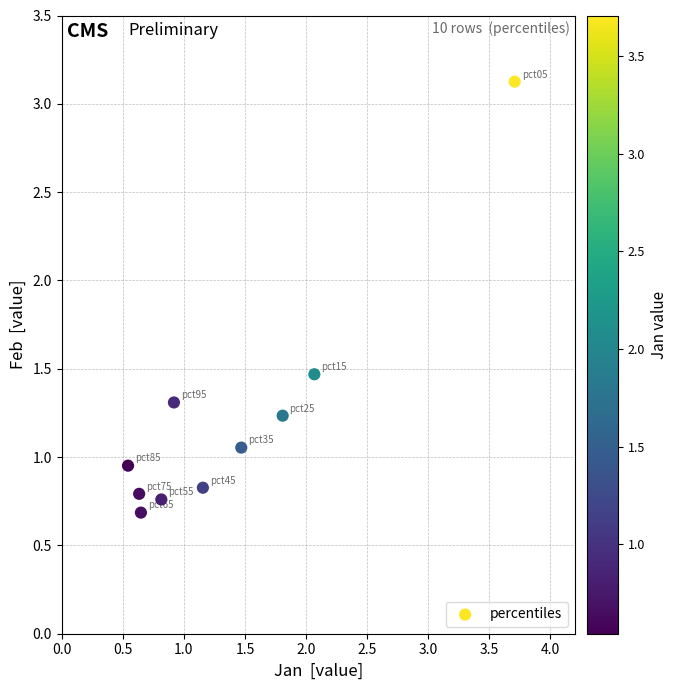

What is the average Y value?

1.2